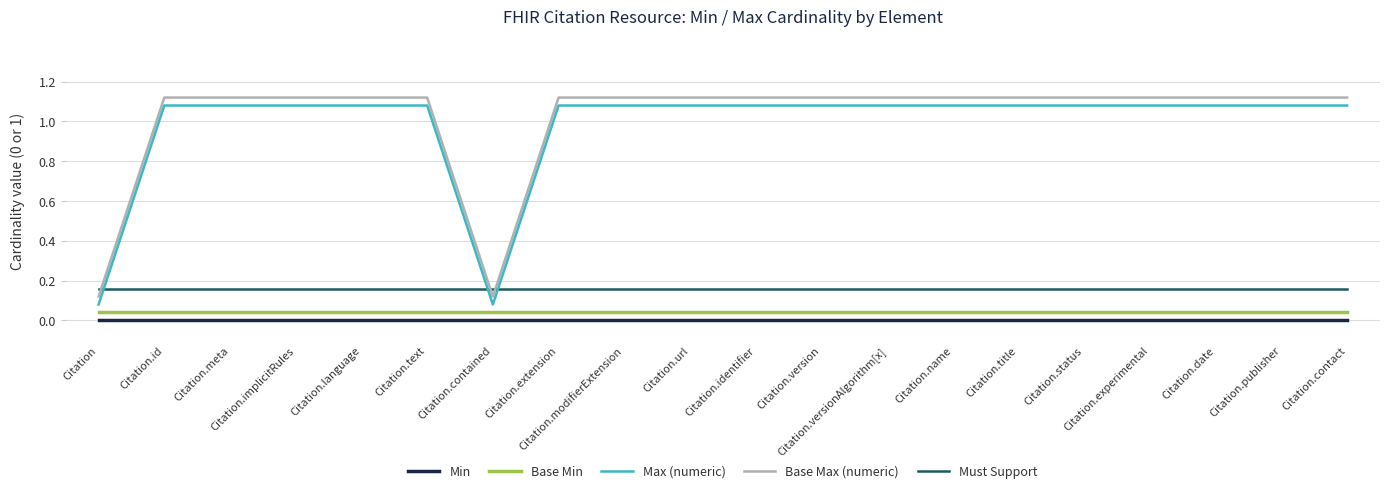

At how many categories does at least one series exceed 0?

20